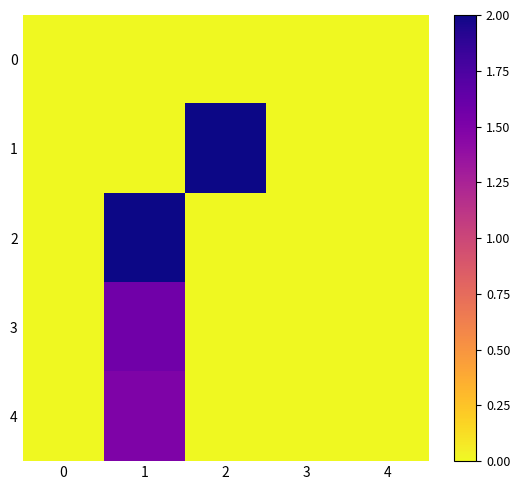

Between 0 and 2, which series saw the biggest shift?

1